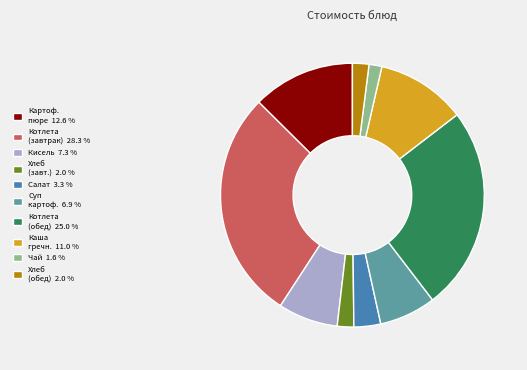

Combined, do Суп картоф. 6.9 % and Каша гречн. 11.0 % account for over 50%?

No